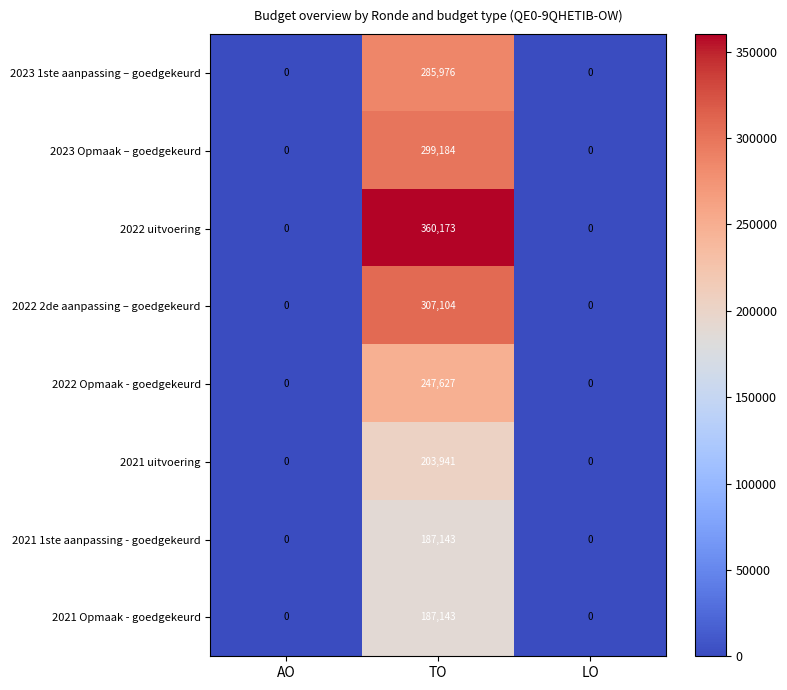

Which series has the largest range (max minus min)?

2022 uitvoering